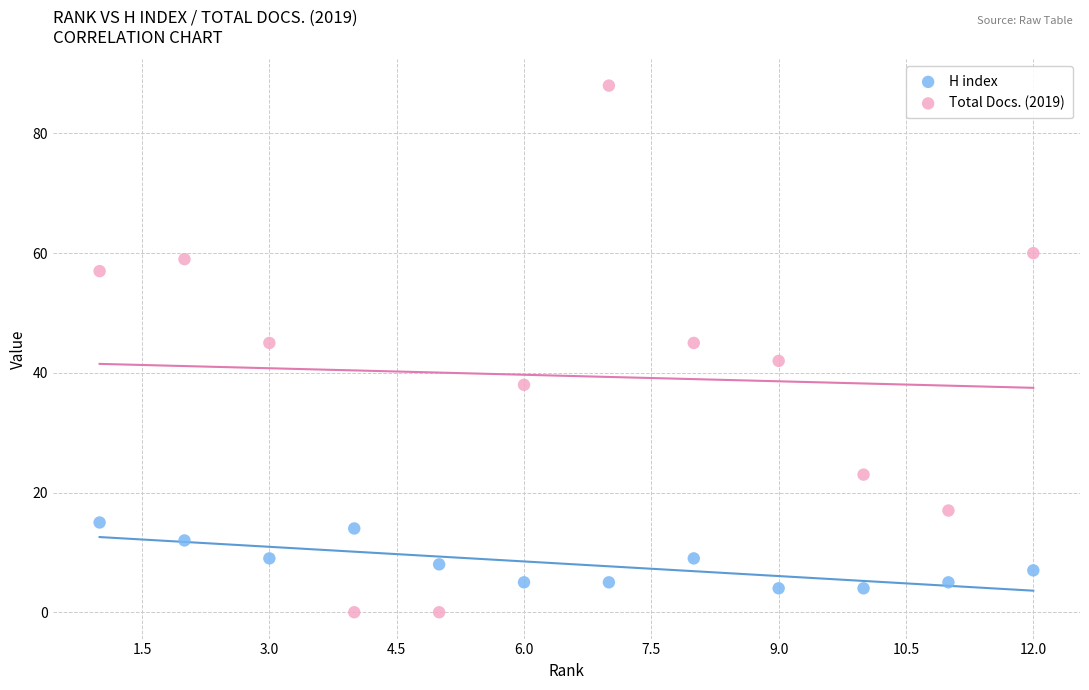

Which series reaches the maximum Y coordinate?

Total Docs. (2019)